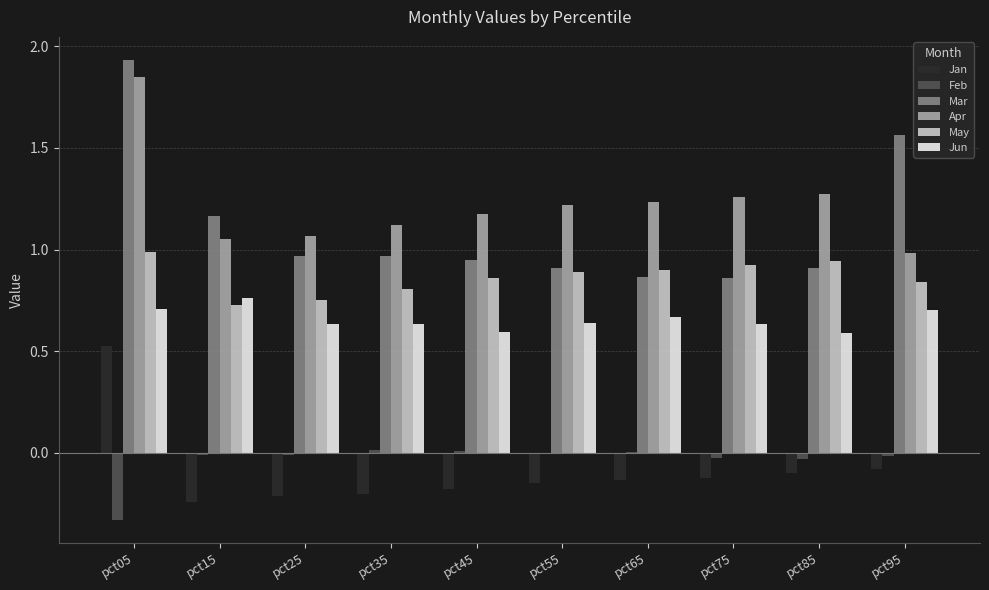

Are the bars horizontal?

No